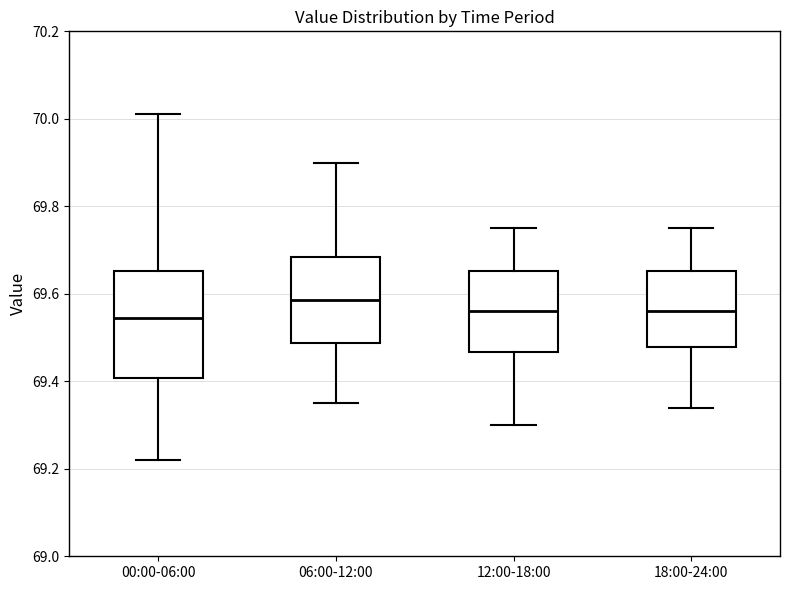

Reading left to right, read every box against the y-axis: the position of its median line, the range the box covers, and the ends of its whiskers. The values are not printed on the chart, so give them approximately, as read against the axis.

00:00-06:00: median 69.54, box 69.40 to 69.66, whiskers 69.22 to 70.02
06:00-12:00: median 69.58, box 69.48 to 69.68, whiskers 69.36 to 69.90
12:00-18:00: median 69.56, box 69.46 to 69.66, whiskers 69.30 to 69.76
18:00-24:00: median 69.56, box 69.48 to 69.66, whiskers 69.34 to 69.76